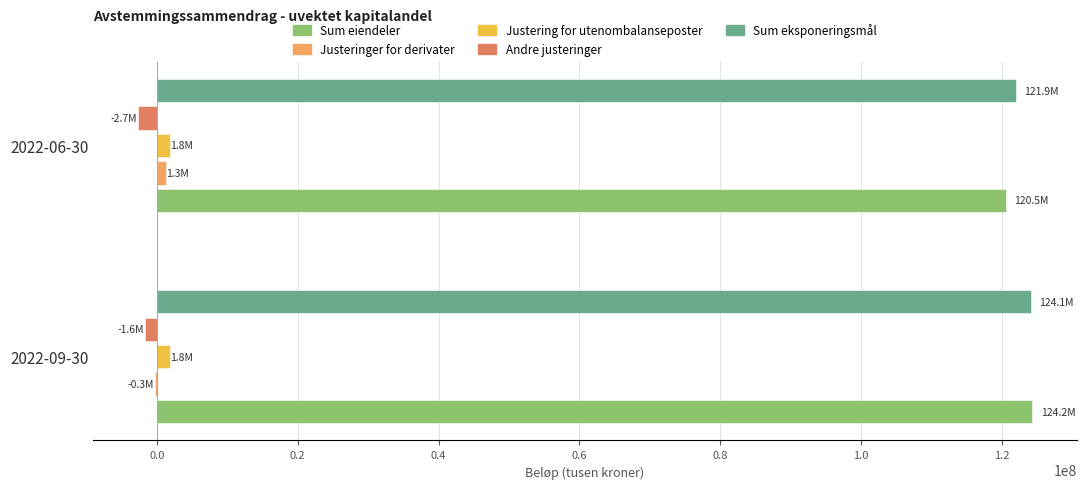

What is the maximum value shown in the chart?

124236018.6